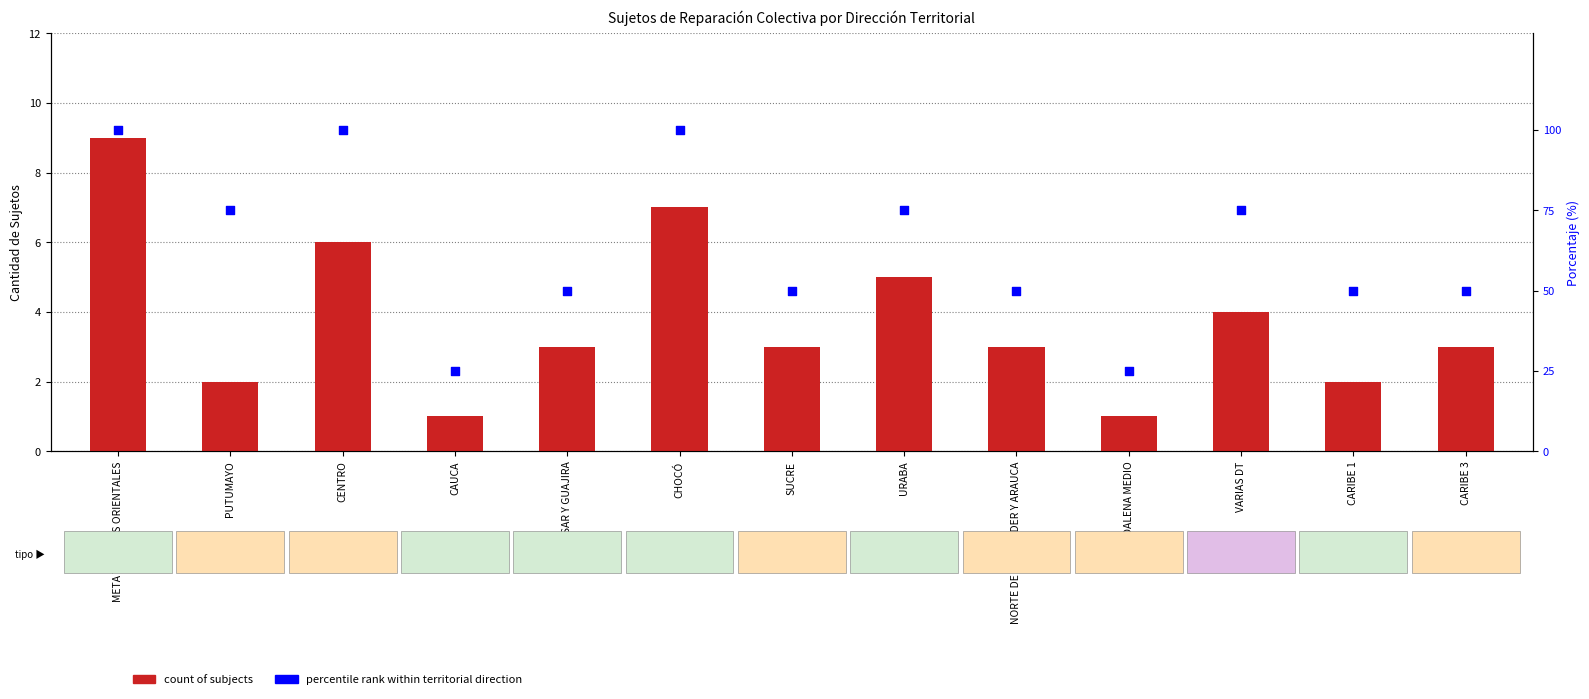

Is the value of count of subjects at CESAR Y GUAJIRA greater than the value of percentile rank at META Y LLANOS ORIENTALES?

No